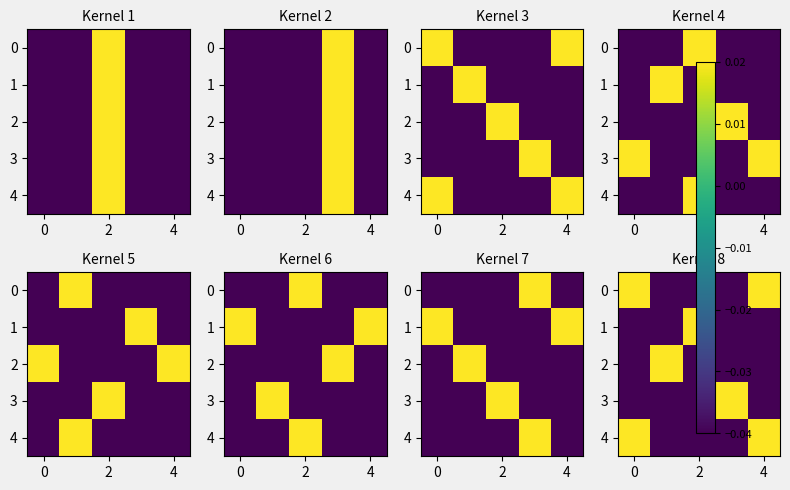

Is it true that 4 equals 0.0 at 0?

False